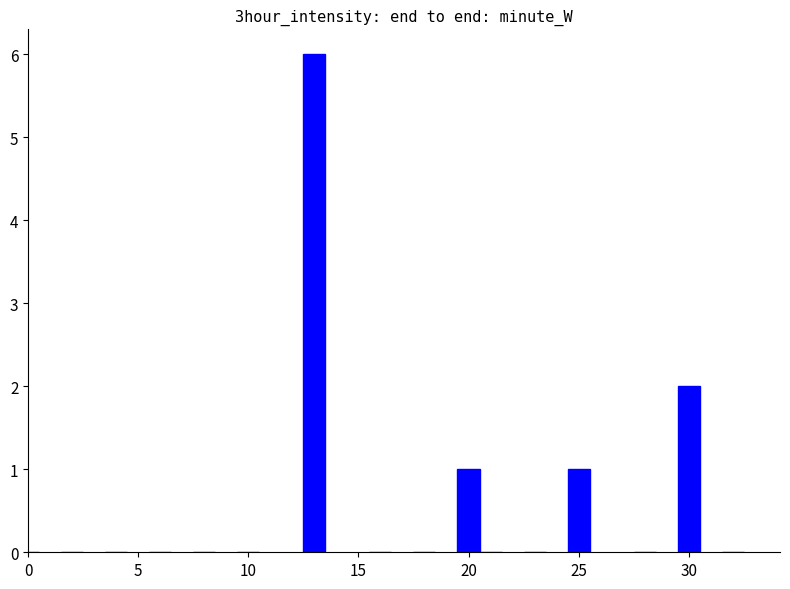

What is the sum of all values?

10